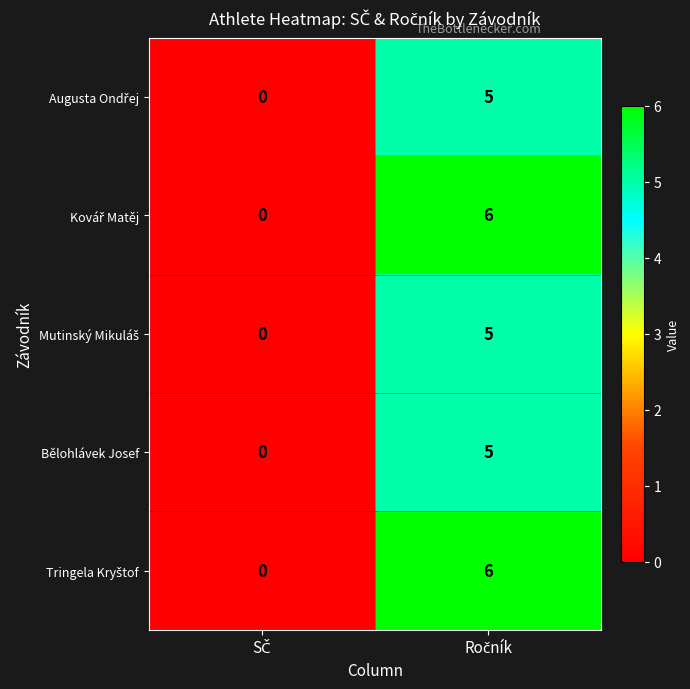

What is the greatest value displayed?

6